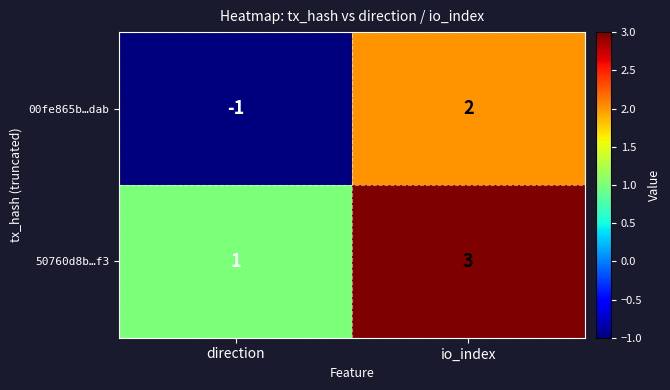

The value of 00fe865b…dab at io_index is 2. True or false?

True